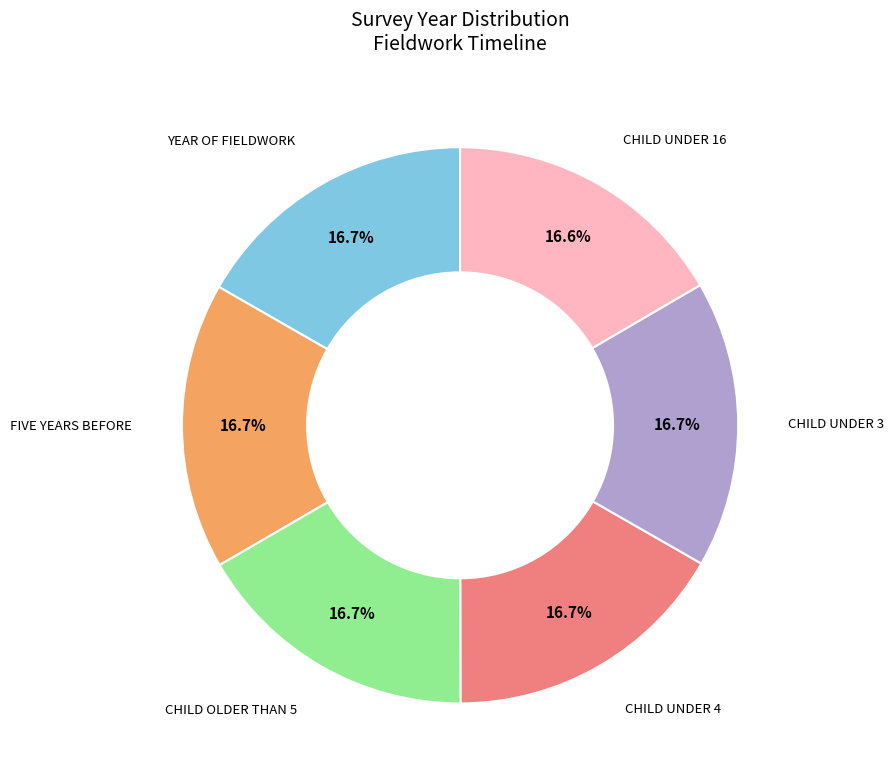

To the nearest percent, what is the average slice percentage?

17%